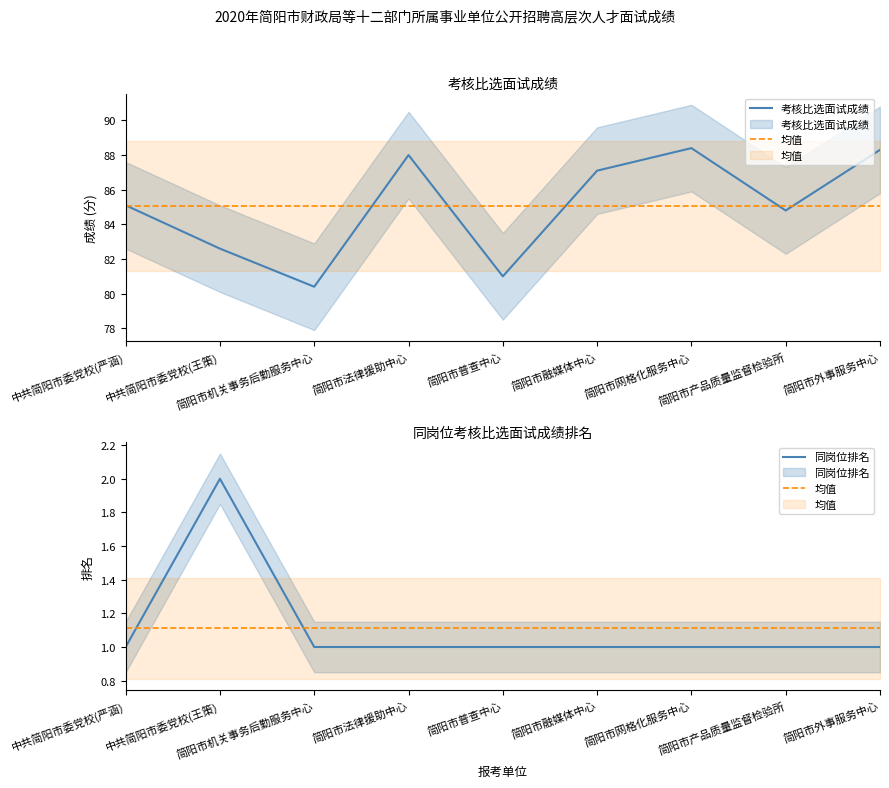

What is the label of the 8th point from the right?

中共简阳市委党校(王策)